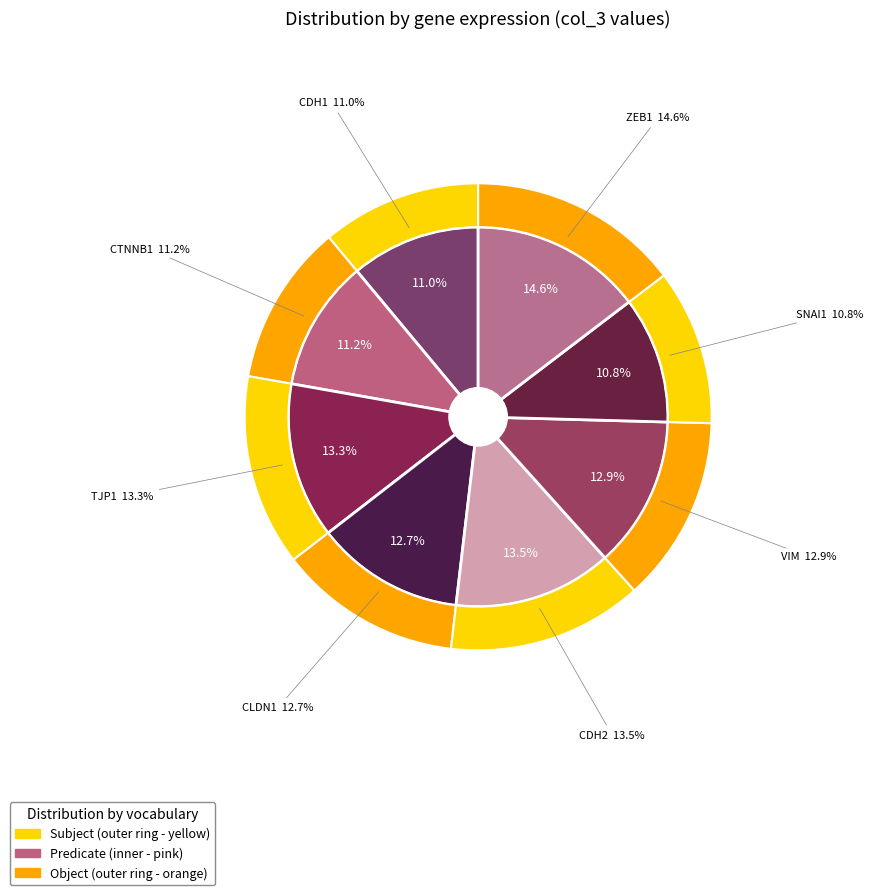

Count the number of slices in the pie.

8